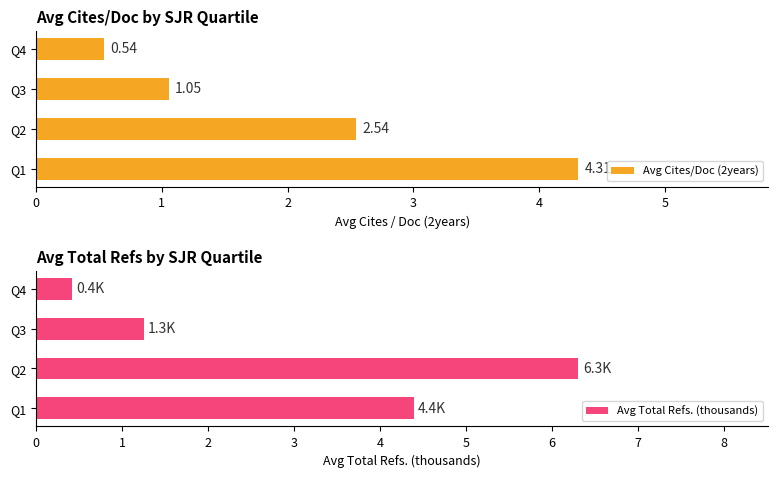

What is the value of the Avg Total Refs. (thousands) bar at the 2nd from the left?

6.3